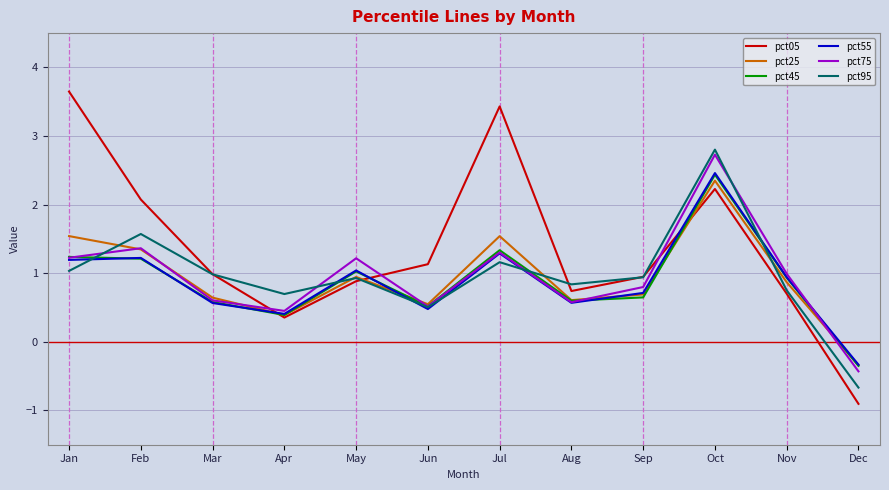

Which series has the widest spread of values?

pct05